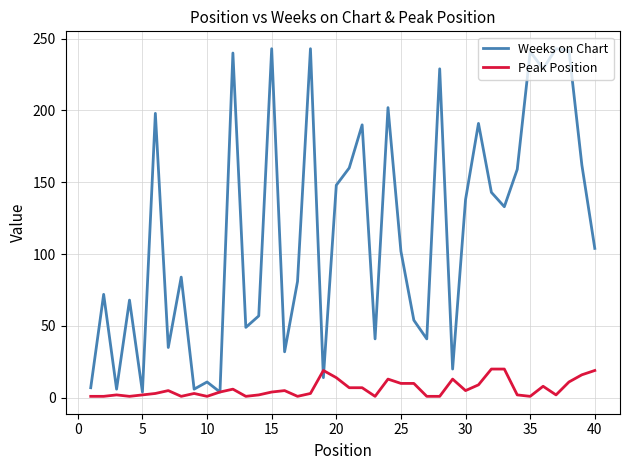

List the series in order of their peak value, lowest first.

Peak Position, Weeks on Chart